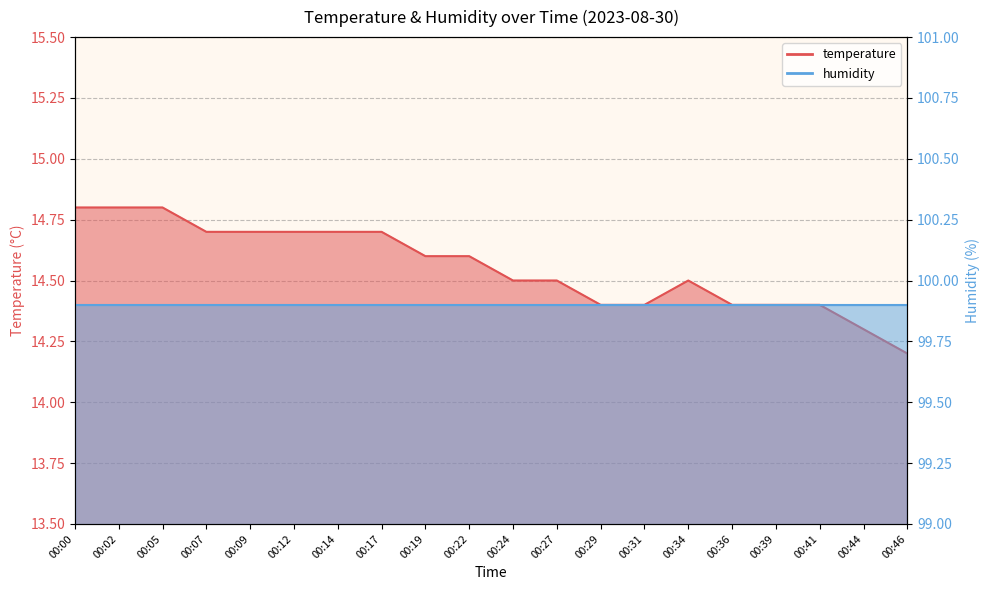

The value at 00:05 is 7.6. True or false?

False